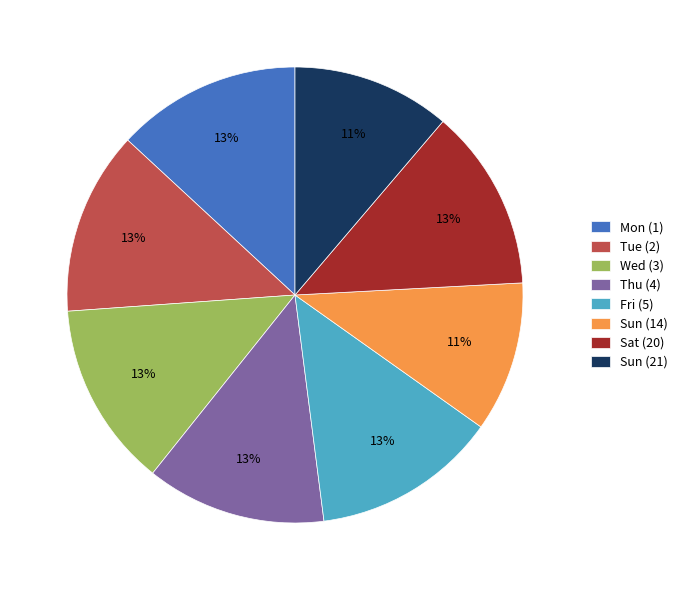

To the nearest percent, what is the difference between the largest and smallest slice percentages?

2%